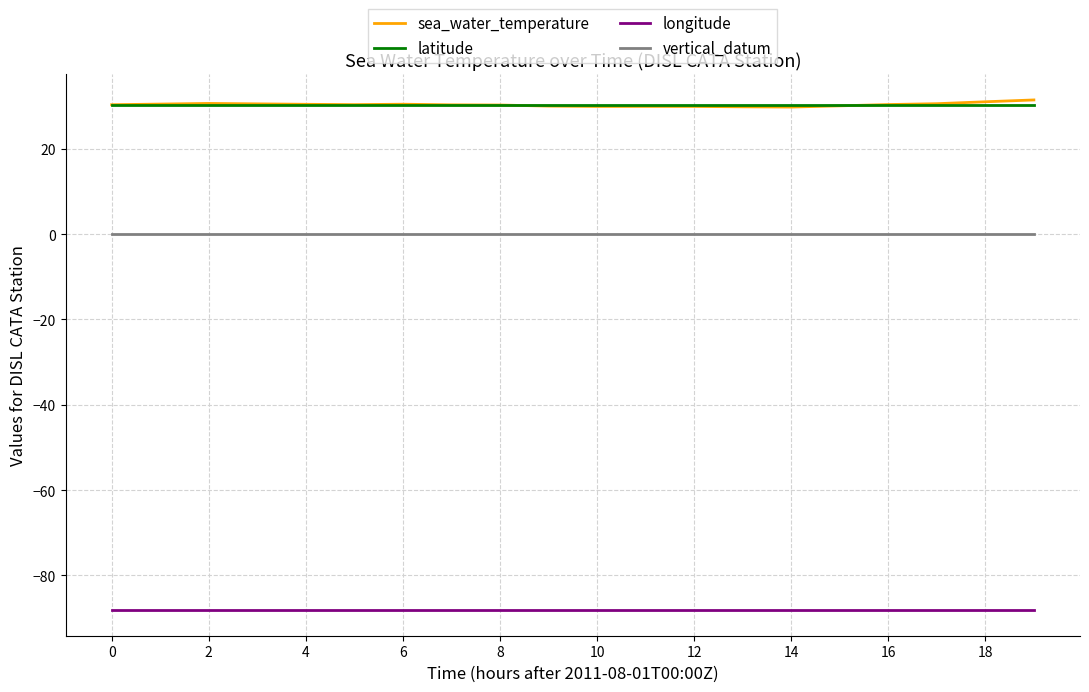

True or false: longitude and vertical_datum cross at least once.

False